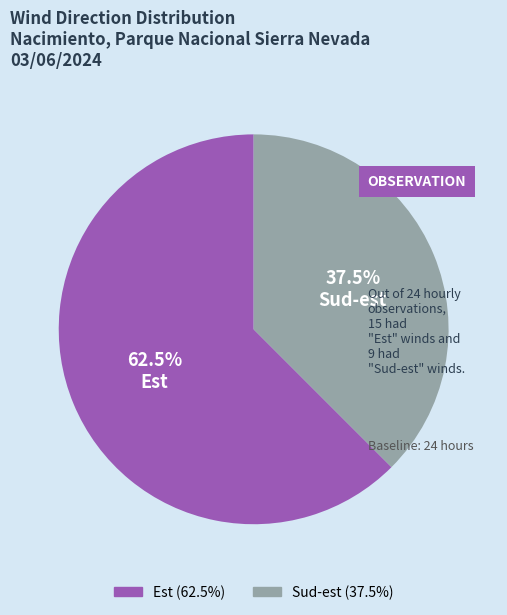

Is there any slice that represents more than half of the pie?

Yes